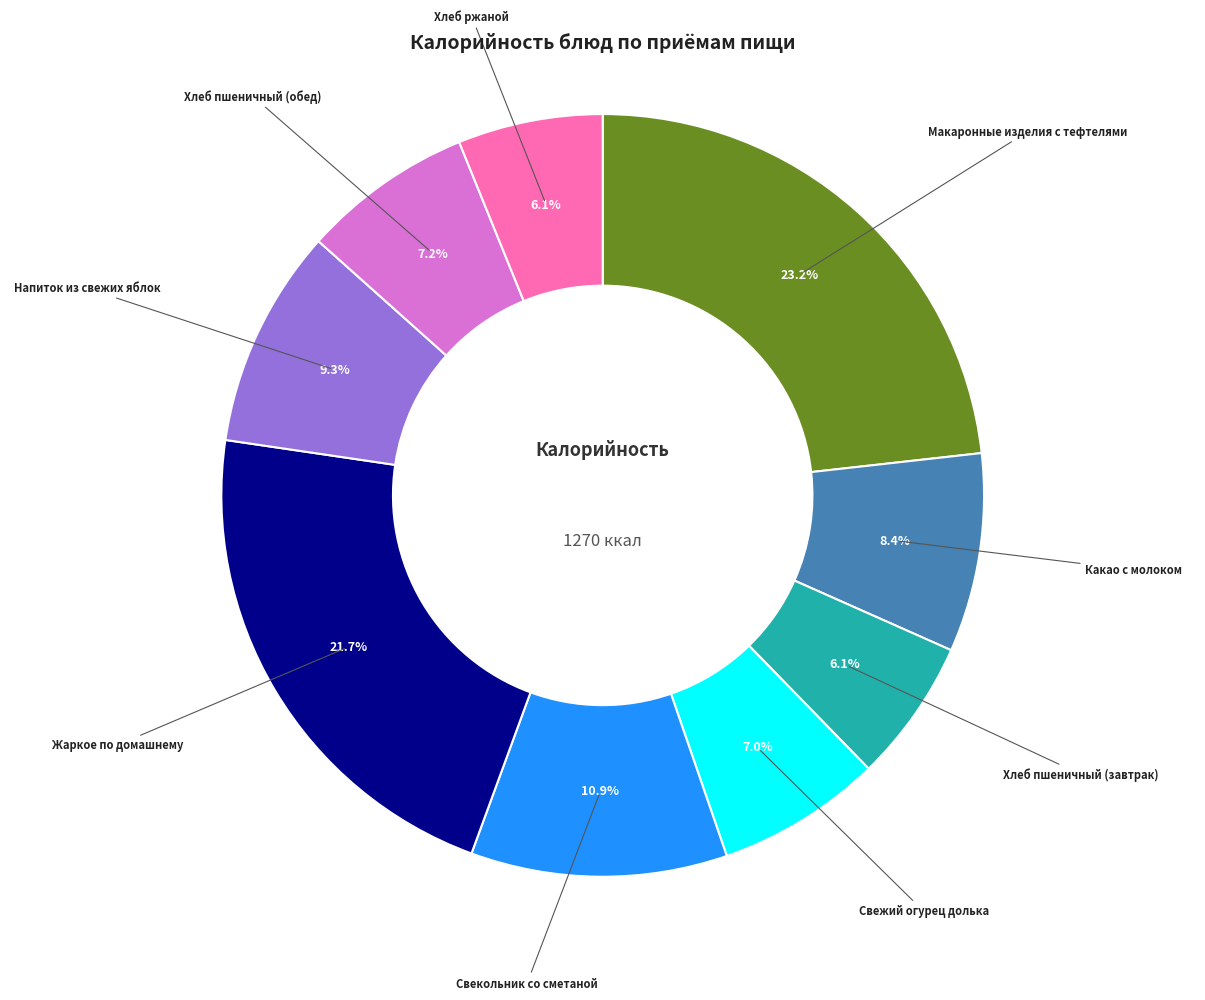

Count the number of slices in the pie.

9